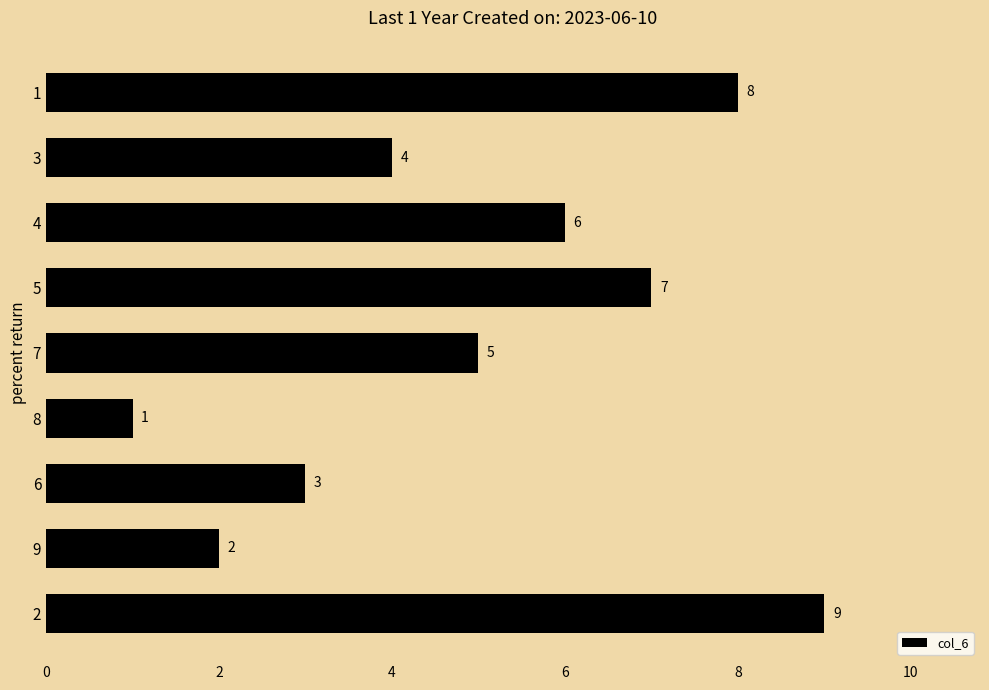

List the labels in order of value, largest first.

2, 1, 5, 4, 7, 3, 6, 9, 8